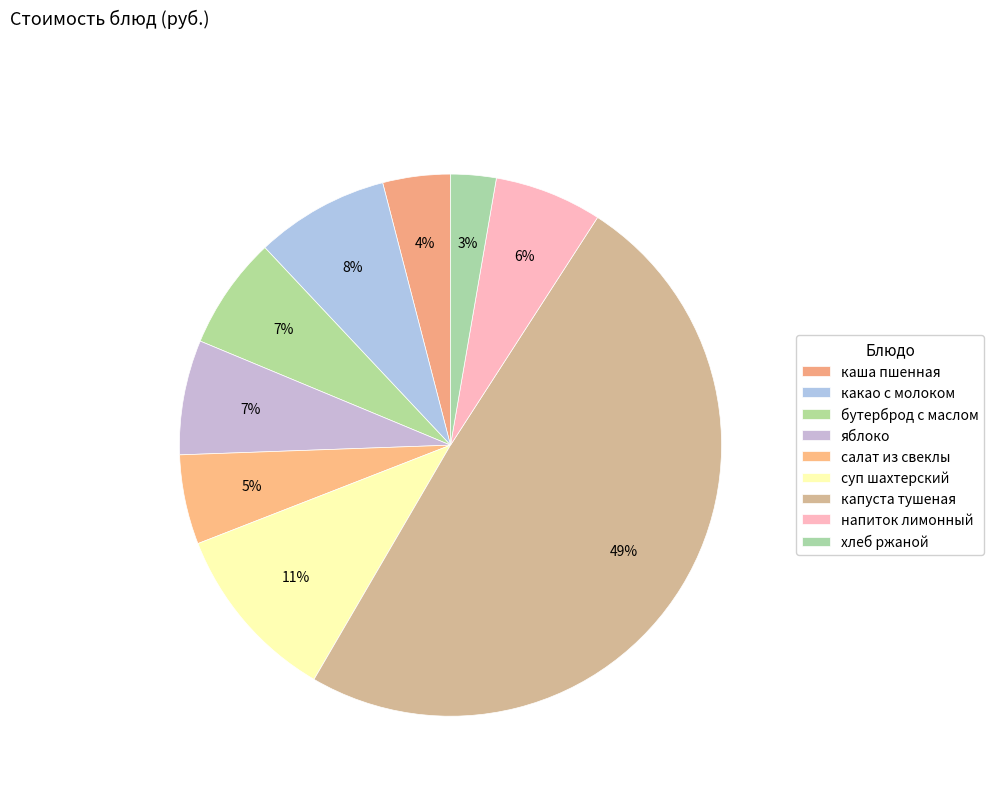

To the nearest percent, what percentage of the pie is бутерброд с маслом?

7%